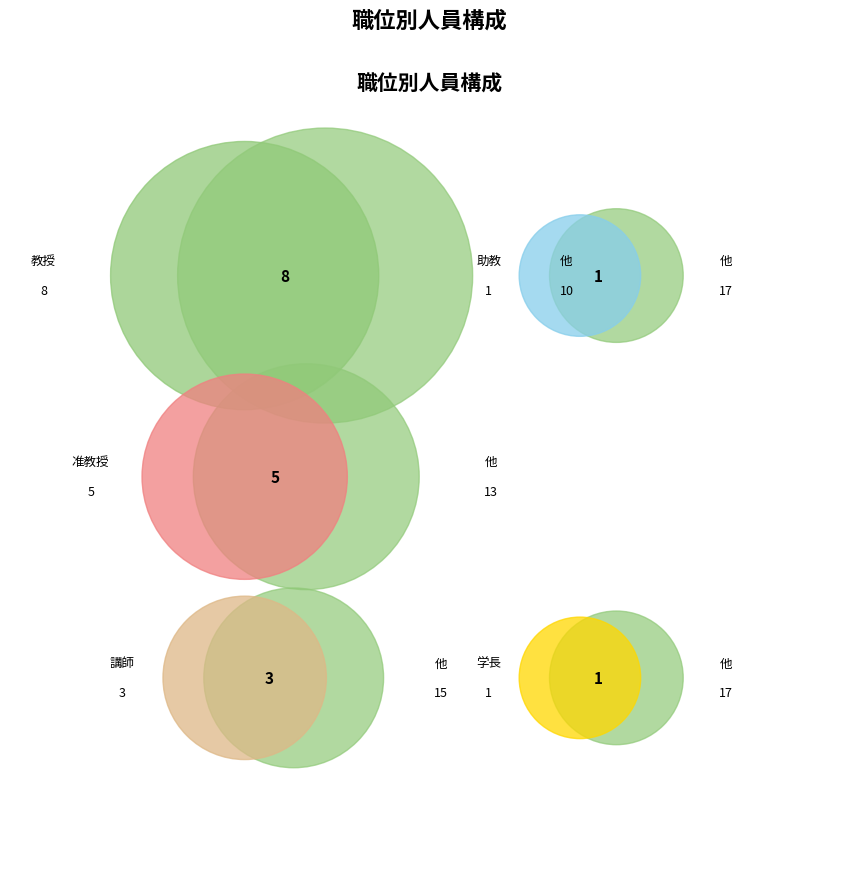

Does any single category account for the majority?

No